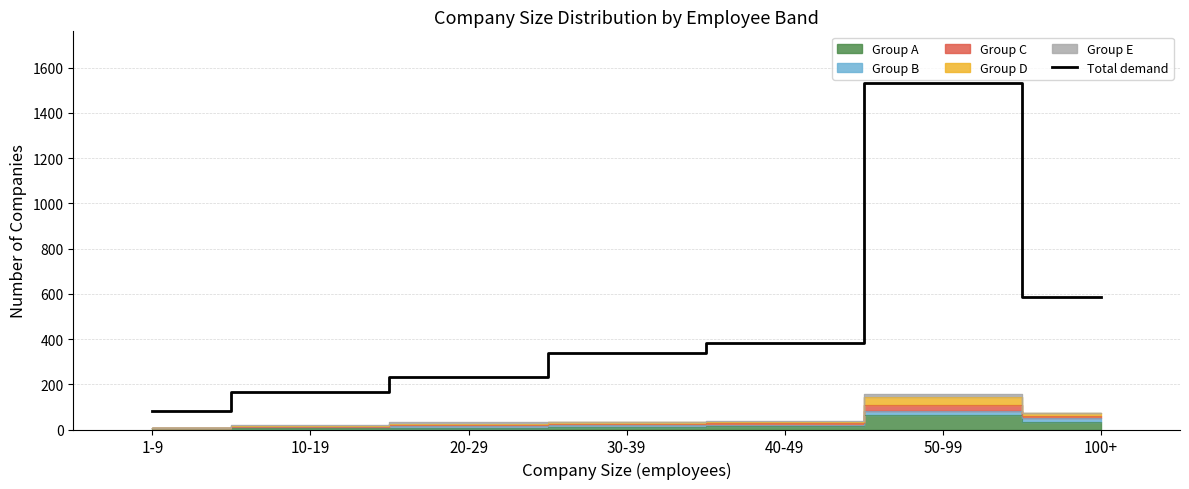

True or false: the data has more than 1 interior local peaks.

False